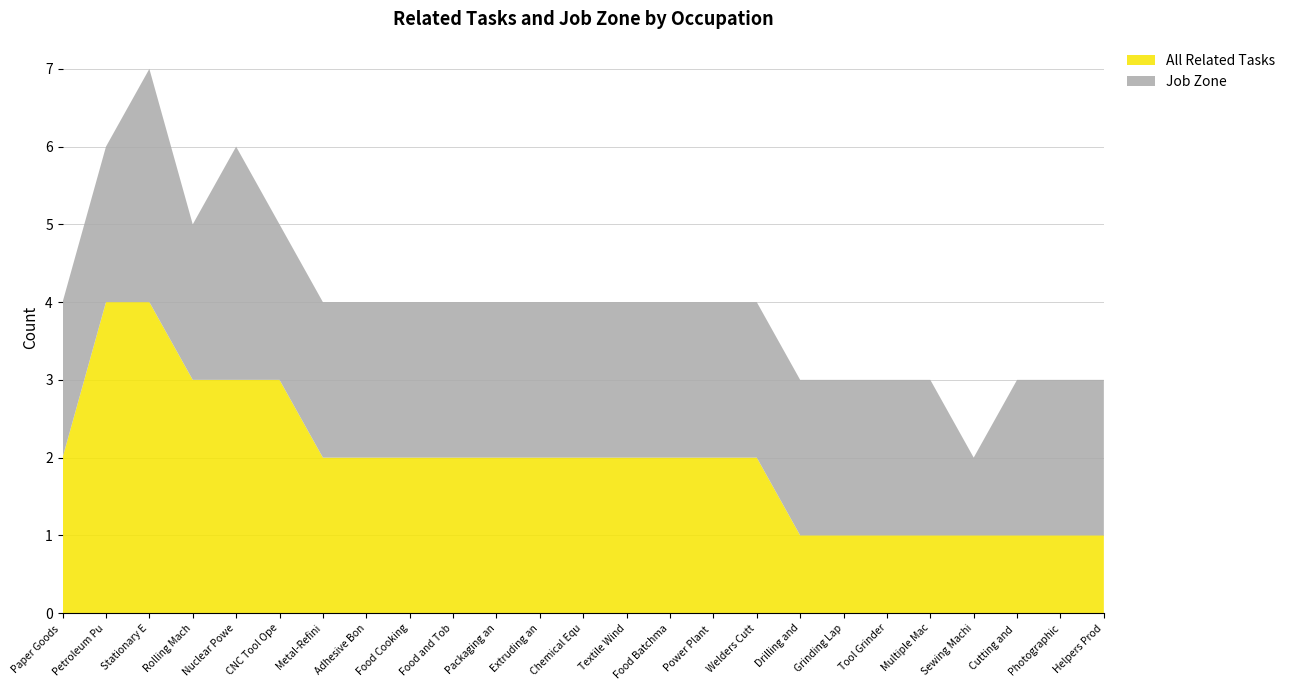

The All Related Tasks series shows 1 at Adhesive Bon. True or false?

False